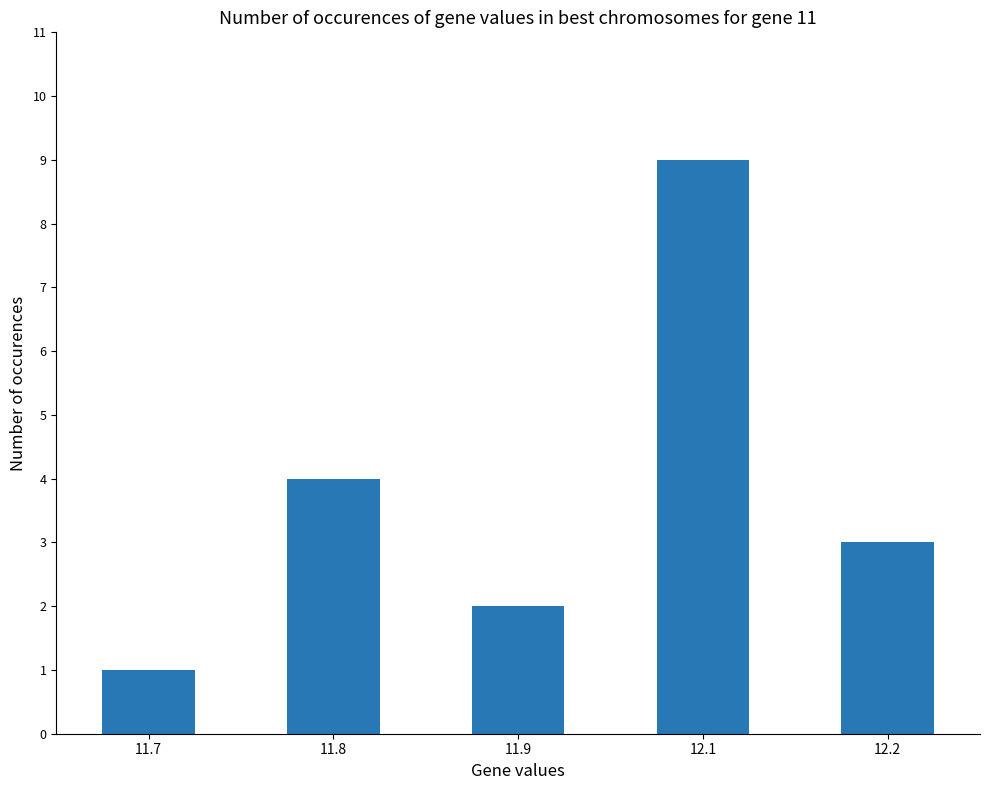

What is the minimum value shown in the chart?

1